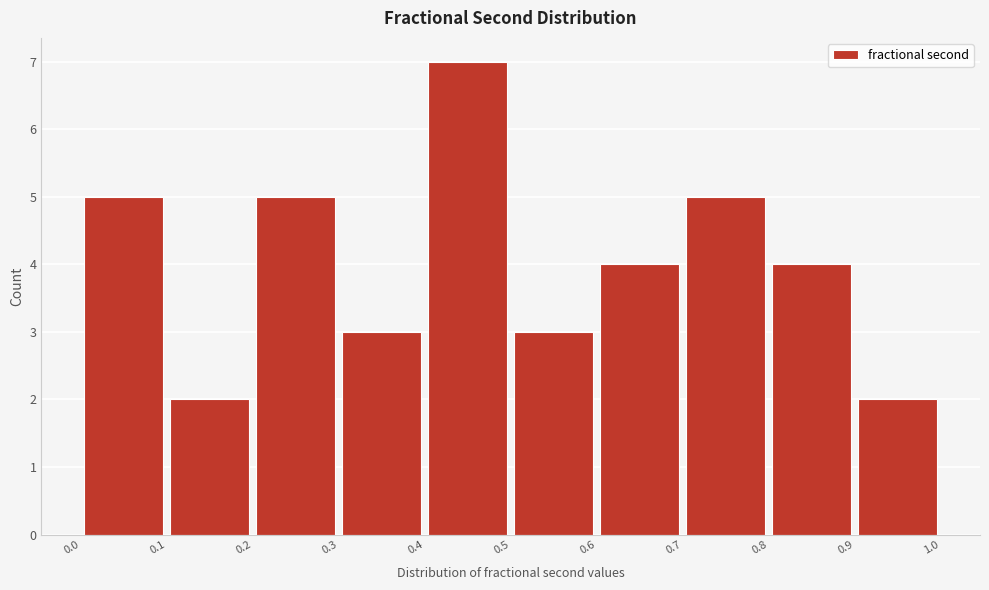

Reading left to right, transcribe this chart: for each bar, give the range it covers on the x-axis and its height. The values are not printed on the chart, so give them approximately, as read against the axis.

0.0 to 0.1: 5
0.1 to 0.2: 2
0.2 to 0.3: 5
0.3 to 0.4: 3
0.4 to 0.5: 7
0.5 to 0.6: 3
0.6 to 0.7: 4
0.7 to 0.8: 5
0.8 to 0.9: 4
0.9 to 1.0: 2